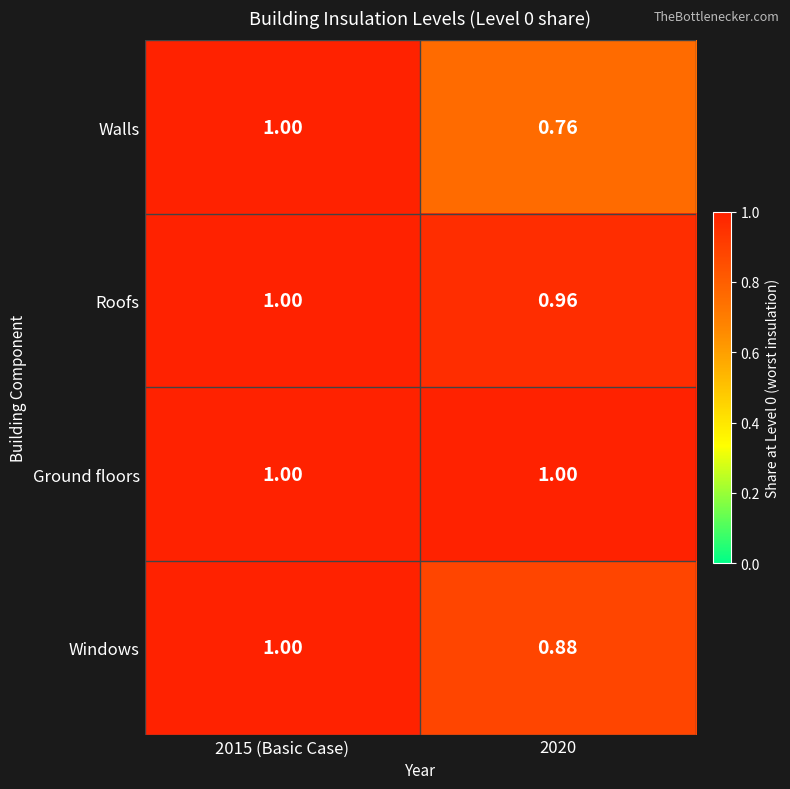

What is the maximum value shown in the chart?

1.0